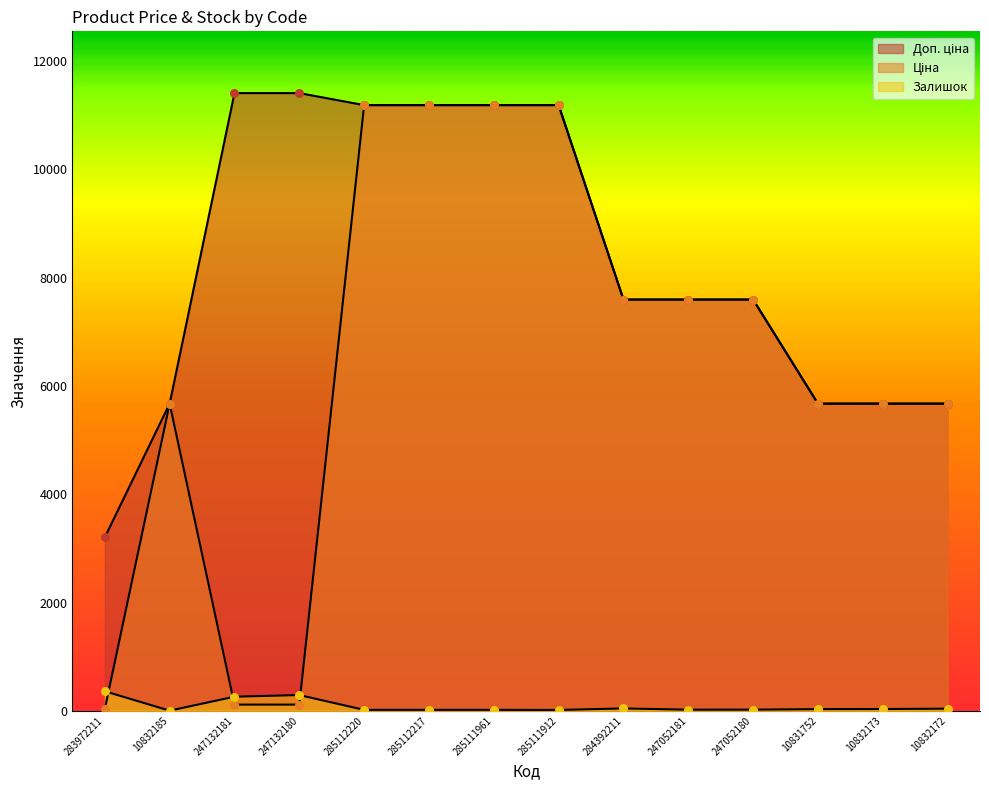

Which series contains the highest Y value?

Доп. ціна